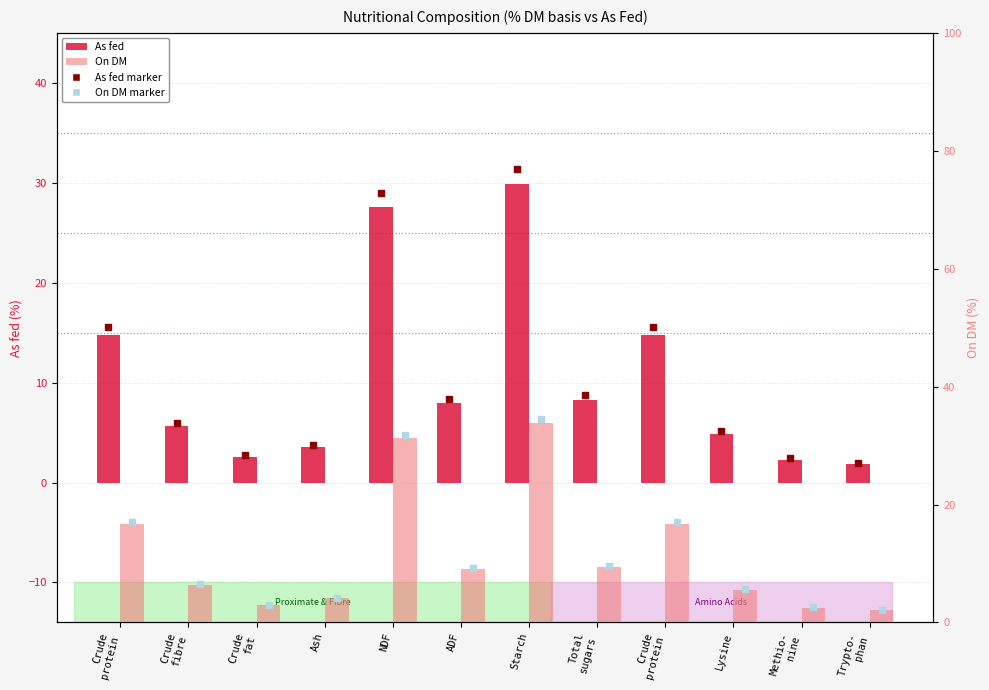

At how many categories does at least one series exceed 25?

2